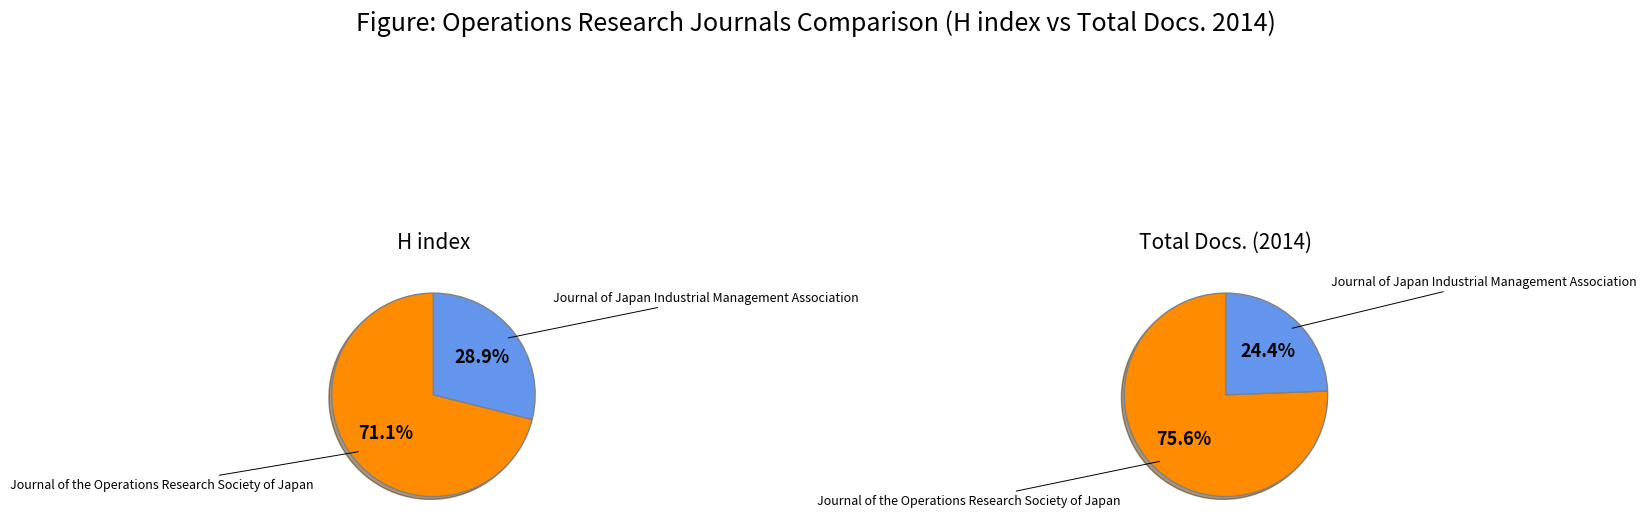

Combined, what portion of the pie is Journal of Japan Industrial Management Association and Journal of the Operations Research Society of Japan?

100.0%